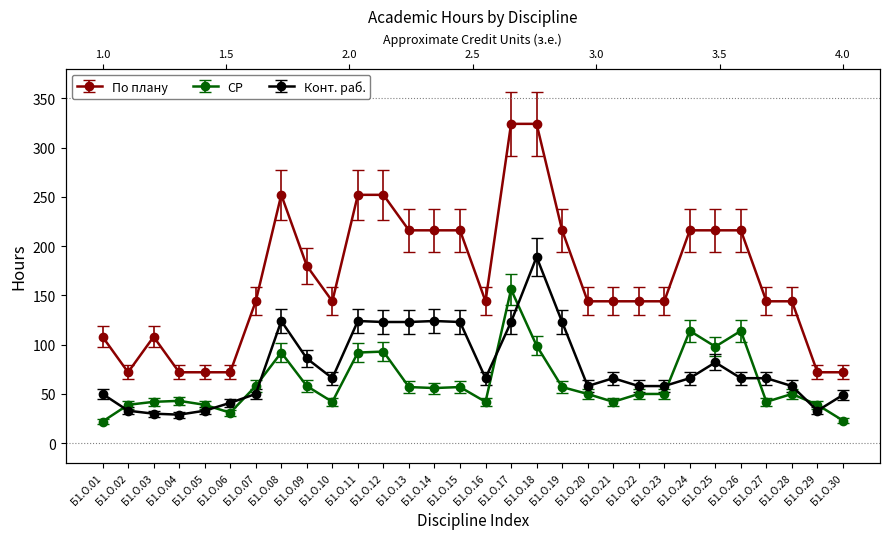

True or false: Конт. раб. has a value of 79 at Б1.О.11.

False